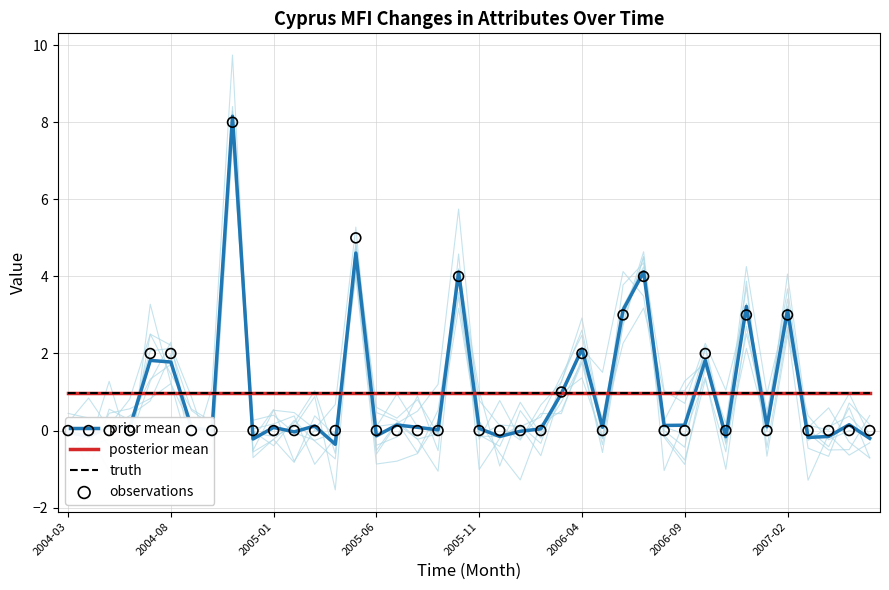

Which series has the largest total across all categories?

posterior mean